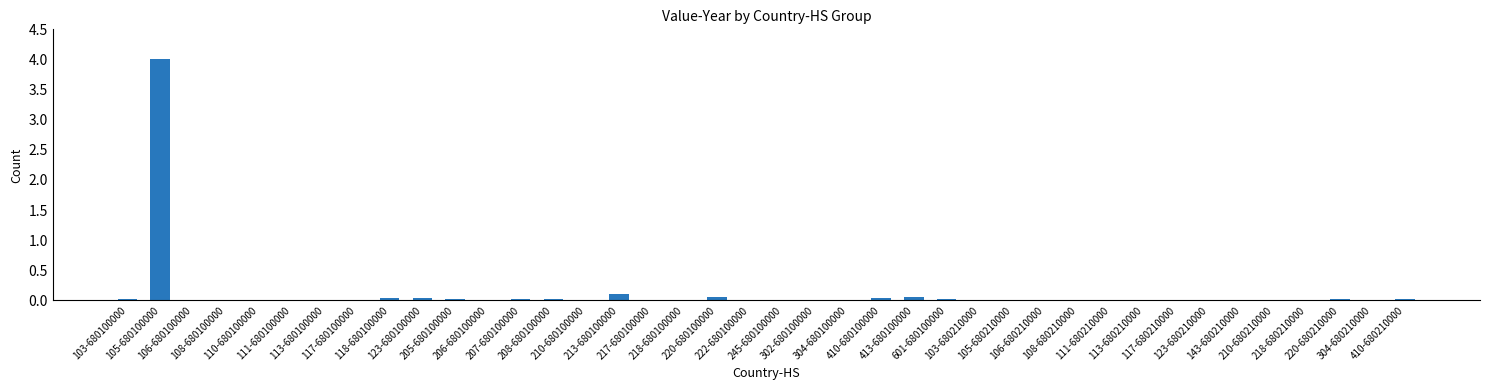

What is the greatest value displayed?

4.0